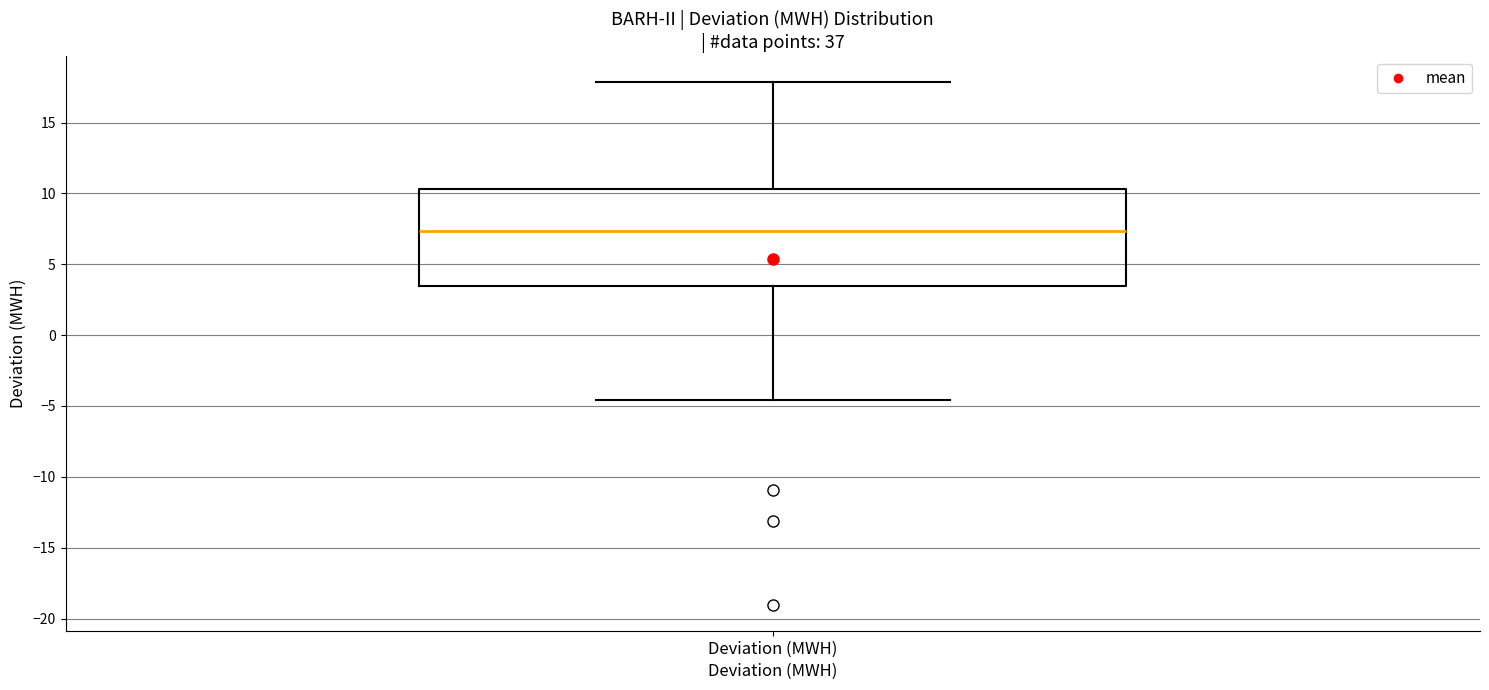

Read this box plot against the y-axis: the position of the median line, the range covered by the box, and the ends of both whiskers. The values are not printed on the chart, so give them approximately, as read against the axis.

median 7.5, box 3.5 to 10.5, whiskers -4.5 to 18.0